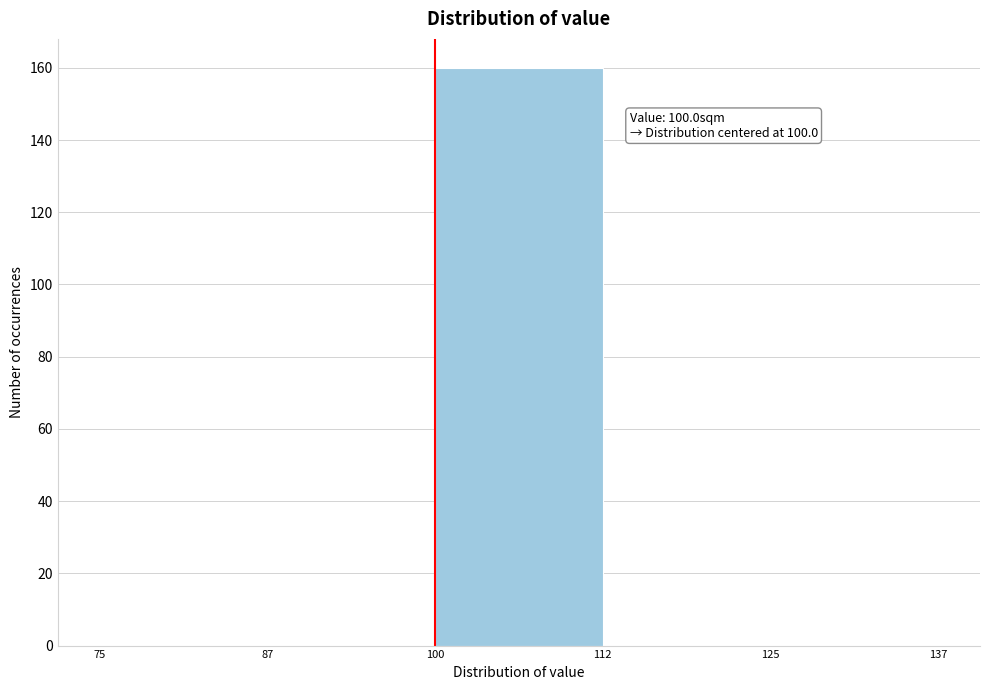

Over which range of the x-axis is the bar tallest?

100 to 112